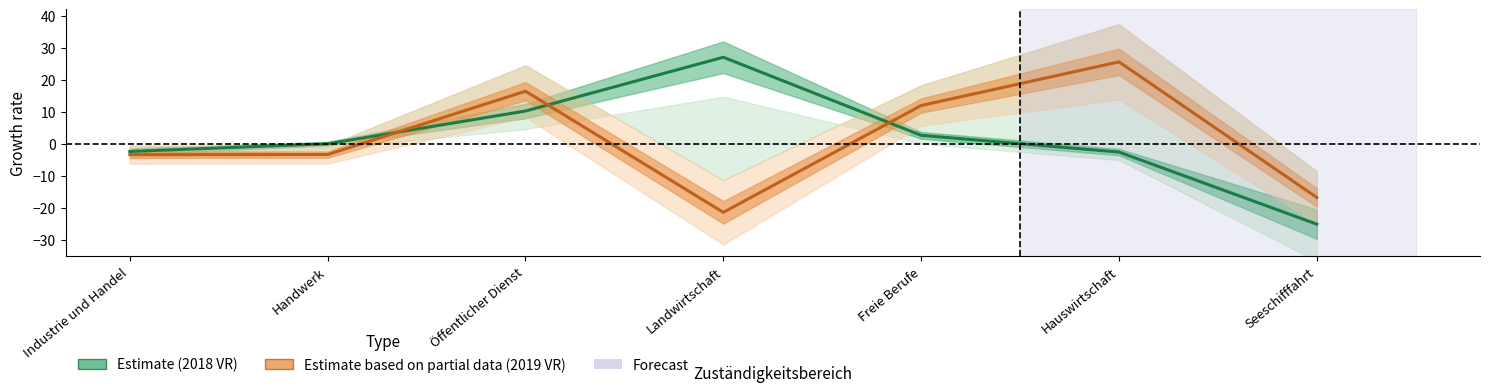

What is the label of the 6th point from the right?

Handwerk